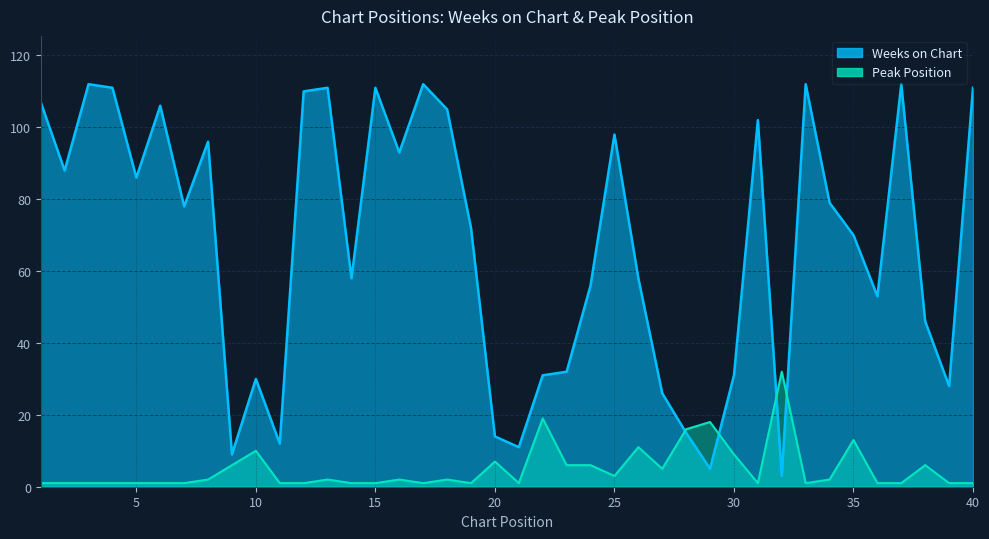

At which category is the sum across all series the highest?

3